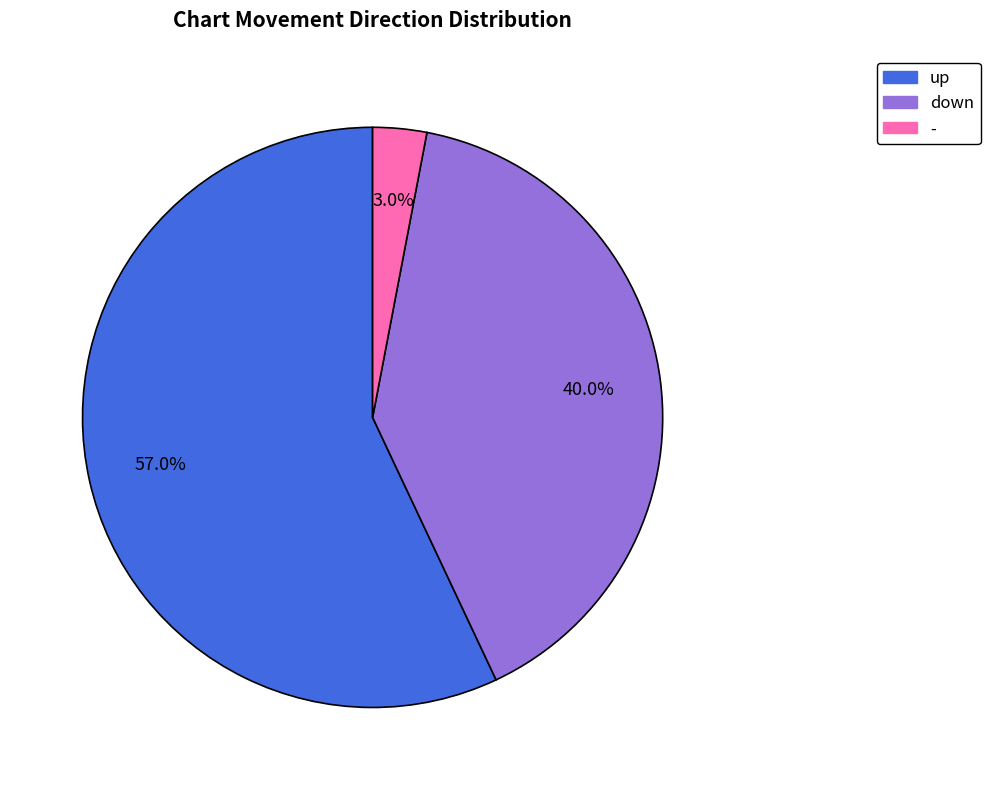

Does up represent more than half of the total?

Yes